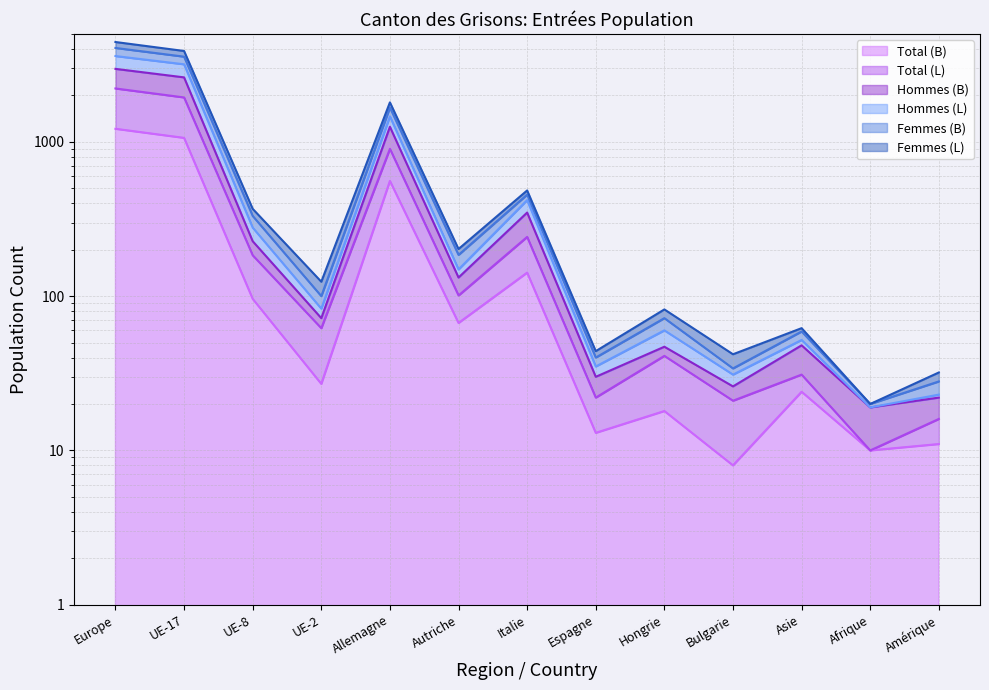

How many interior local valleys does the Femmes (B) series have?

5